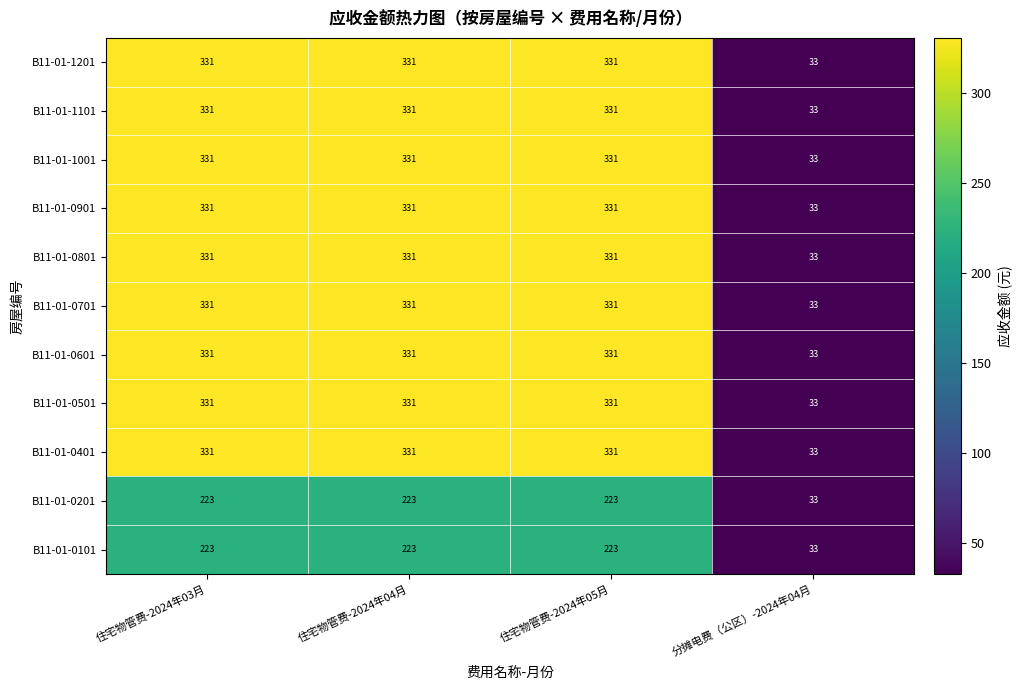

Which category has the lowest value in the B11-01-0601 series?

分摊电费（公区）-2024年04月